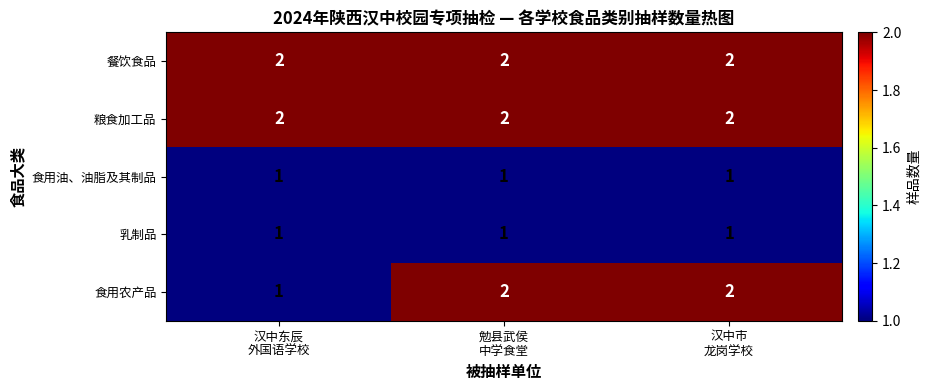

At how many categories does at least one series exceed 1?

3